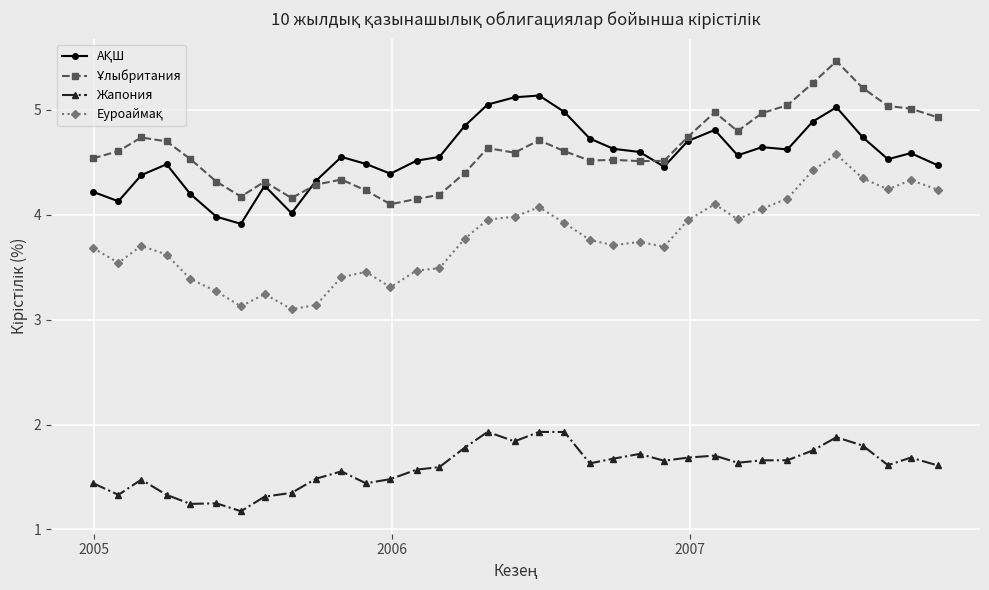

True or false: Жапония has more than 2 interior local peaks.

True